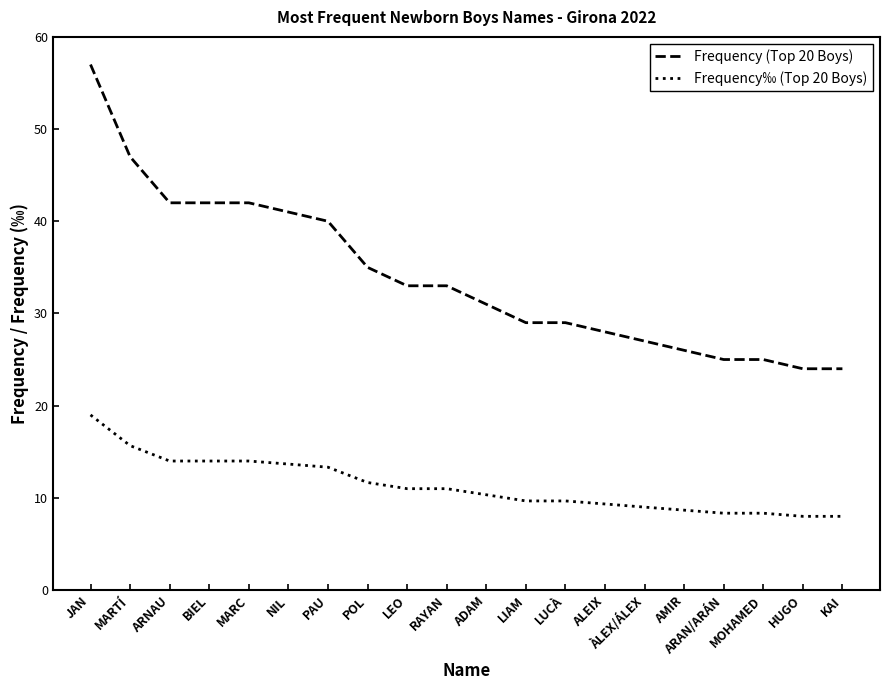

What is the approximate value of Frequency (Top 20 Boys) at LUCÀ?

29.0